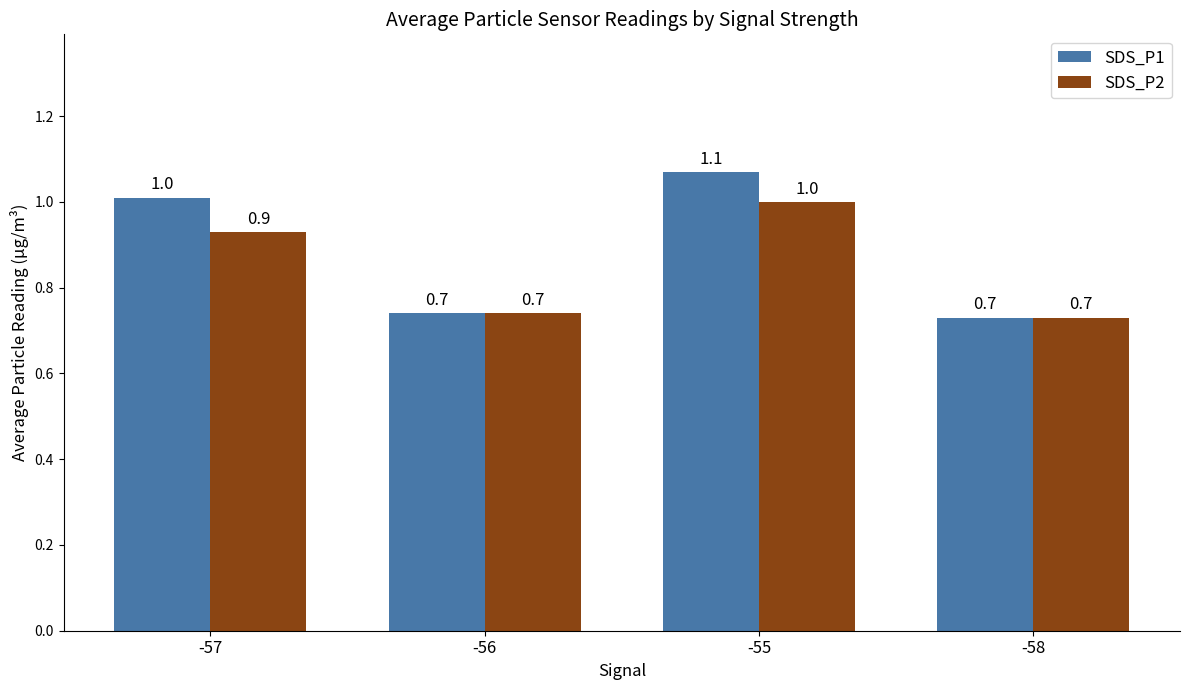

How many bars are there in total?

8